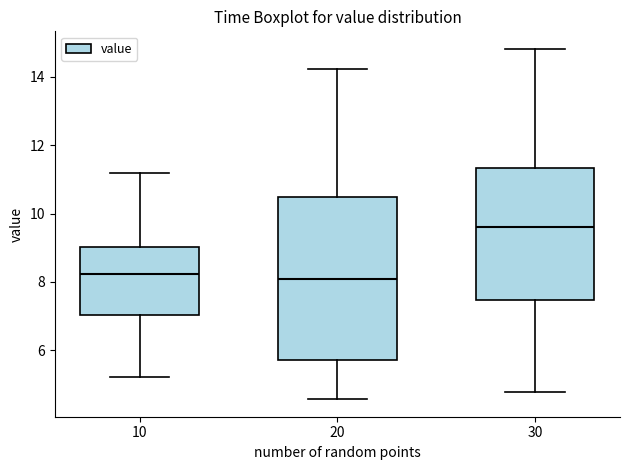

Which box is the tallest, from its lower edge to its upper edge?

20